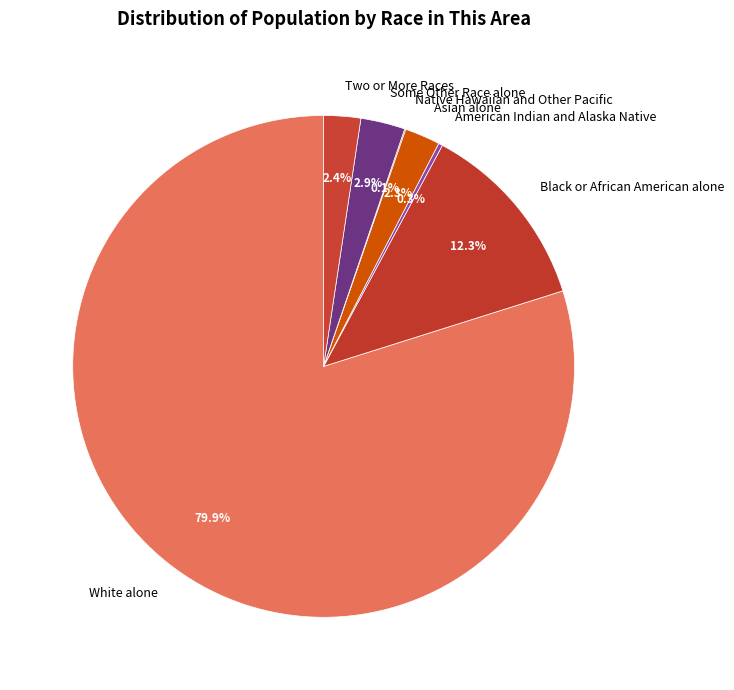

Combined, do Two or More Races and Black or African American alone account for over 50%?

No